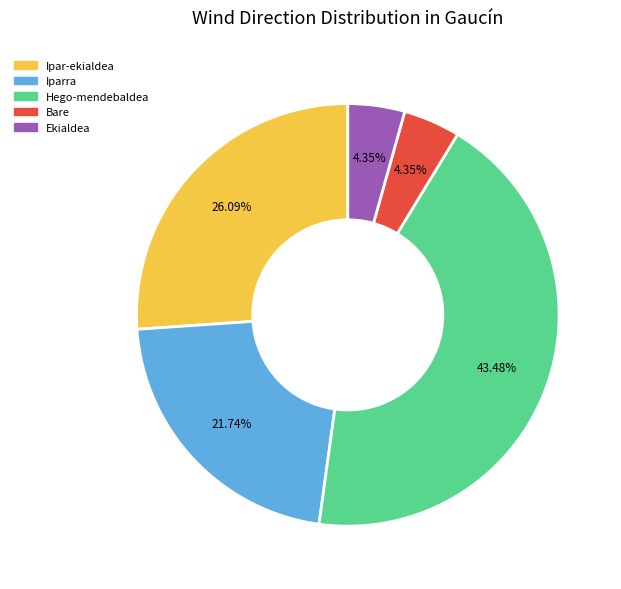

Is there a majority slice in this chart?

No